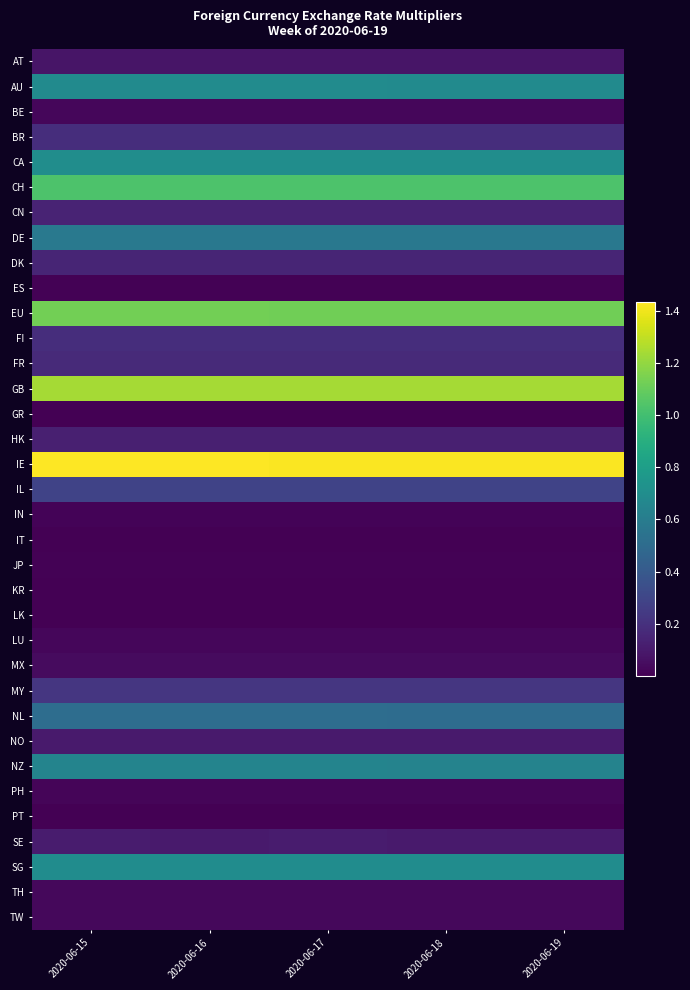

Reading left to right, list all the values displayed in this chart.

AT: 2020-06-15=0.1	2020-06-16=0.1	2020-06-17=0.1	2020-06-18=0.1	2020-06-19=0.1
AU: 2020-06-15=0.7	2020-06-16=0.7	2020-06-17=0.7	2020-06-18=0.7	2020-06-19=0.7
BE: 2020-06-15=0.0	2020-06-16=0.0	2020-06-17=0.0	2020-06-18=0.0	2020-06-19=0.0
BR: 2020-06-15=0.2	2020-06-16=0.2	2020-06-17=0.2	2020-06-18=0.2	2020-06-19=0.2
CA: 2020-06-15=0.7	2020-06-16=0.7	2020-06-17=0.7	2020-06-18=0.7	2020-06-19=0.7
CH: 2020-06-15=1.0	2020-06-16=1.0	2020-06-17=1.0	2020-06-18=1.0	2020-06-19=1.0
CN: 2020-06-15=0.1	2020-06-16=0.1	2020-06-17=0.1	2020-06-18=0.1	2020-06-19=0.1
DE: 2020-06-15=0.6	2020-06-16=0.6	2020-06-17=0.6	2020-06-18=0.6	2020-06-19=0.6
DK: 2020-06-15=0.1	2020-06-16=0.1	2020-06-17=0.1	2020-06-18=0.1	2020-06-19=0.1
ES: 2020-06-15=0.0	2020-06-16=0.0	2020-06-17=0.0	2020-06-18=0.0	2020-06-19=0.0
EU: 2020-06-15=1.1	2020-06-16=1.1	2020-06-17=1.1	2020-06-18=1.1	2020-06-19=1.1
FI: 2020-06-15=0.2	2020-06-16=0.2	2020-06-17=0.2	2020-06-18=0.2	2020-06-19=0.2
FR: 2020-06-15=0.2	2020-06-16=0.2	2020-06-17=0.2	2020-06-18=0.2	2020-06-19=0.2
GB: 2020-06-15=1.2	2020-06-16=1.2	2020-06-17=1.2	2020-06-18=1.2	2020-06-19=1.2
GR: 2020-06-15=0.0	2020-06-16=0.0	2020-06-17=0.0	2020-06-18=0.0	2020-06-19=0.0
HK: 2020-06-15=0.1	2020-06-16=0.1	2020-06-17=0.1	2020-06-18=0.1	2020-06-19=0.1
IE: 2020-06-15=1.4	2020-06-16=1.4	2020-06-17=1.4	2020-06-18=1.4	2020-06-19=1.4
IL: 2020-06-15=0.3	2020-06-16=0.3	2020-06-17=0.3	2020-06-18=0.3	2020-06-19=0.3
IN: 2020-06-15=0.0	2020-06-16=0.0	2020-06-17=0.0	2020-06-18=0.0	2020-06-19=0.0
IT: 2020-06-15=0.0	2020-06-16=0.0	2020-06-17=0.0	2020-06-18=0.0	2020-06-19=0.0
JP: 2020-06-15=0.0	2020-06-16=0.0	2020-06-17=0.0	2020-06-18=0.0	2020-06-19=0.0
KR: 2020-06-15=0.0	2020-06-16=0.0	2020-06-17=0.0	2020-06-18=0.0	2020-06-19=0.0
LK: 2020-06-15=0.0	2020-06-16=0.0	2020-06-17=0.0	2020-06-18=0.0	2020-06-19=0.0
LU: 2020-06-15=0.0	2020-06-16=0.0	2020-06-17=0.0	2020-06-18=0.0	2020-06-19=0.0
MX: 2020-06-15=0.0	2020-06-16=0.0	2020-06-17=0.0	2020-06-18=0.0	2020-06-19=0.0
MY: 2020-06-15=0.2	2020-06-16=0.2	2020-06-17=0.2	2020-06-18=0.2	2020-06-19=0.2
NL: 2020-06-15=0.5	2020-06-16=0.5	2020-06-17=0.5	2020-06-18=0.5	2020-06-19=0.5
NO: 2020-06-15=0.1	2020-06-16=0.1	2020-06-17=0.1	2020-06-18=0.1	2020-06-19=0.1
NZ: 2020-06-15=0.6	2020-06-16=0.6	2020-06-17=0.6	2020-06-18=0.6	2020-06-19=0.6
PH: 2020-06-15=0.0	2020-06-16=0.0	2020-06-17=0.0	2020-06-18=0.0	2020-06-19=0.0
PT: 2020-06-15=0.0	2020-06-16=0.0	2020-06-17=0.0	2020-06-18=0.0	2020-06-19=0.0
SE: 2020-06-15=0.1	2020-06-16=0.1	2020-06-17=0.1	2020-06-18=0.1	2020-06-19=0.1
SG: 2020-06-15=0.7	2020-06-16=0.7	2020-06-17=0.7	2020-06-18=0.7	2020-06-19=0.7
TH: 2020-06-15=0.0	2020-06-16=0.0	2020-06-17=0.0	2020-06-18=0.0	2020-06-19=0.0
TW: 2020-06-15=0.0	2020-06-16=0.0	2020-06-17=0.0	2020-06-18=0.0	2020-06-19=0.0